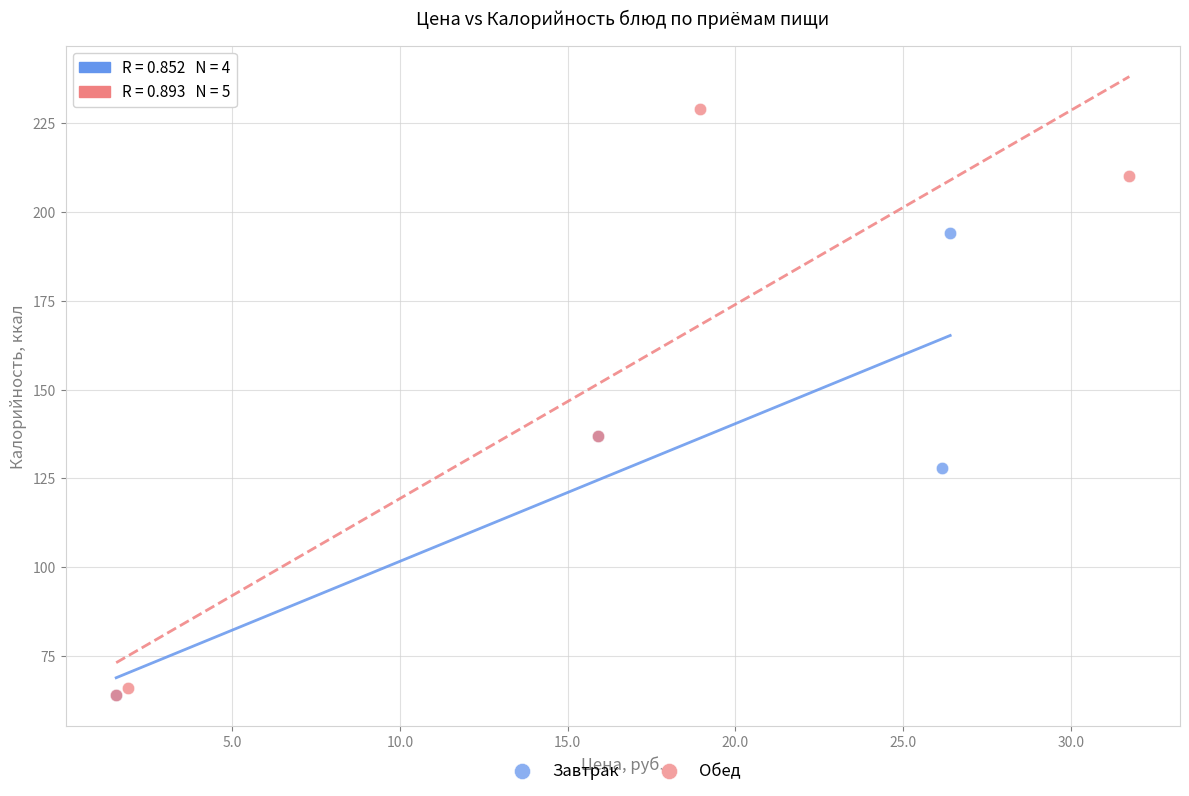

Which series contains the highest Y value?

Обед